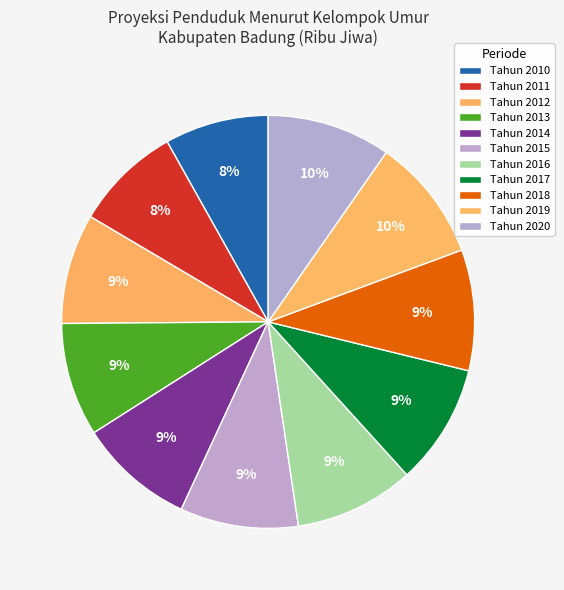

How many segments does this pie chart have?

11